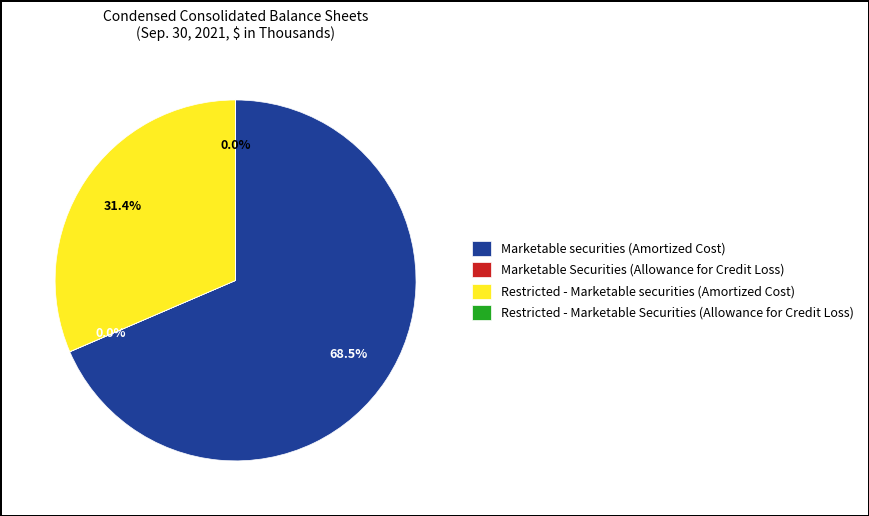

Combined, do Restricted - Marketable securities (Amortized Cost) and Marketable securities (Amortized Cost) account for over 50%?

Yes